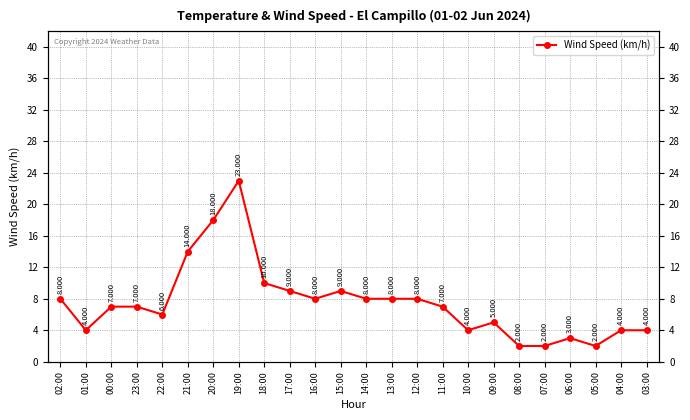

Between 09:00 and 07:00, which is larger?

09:00